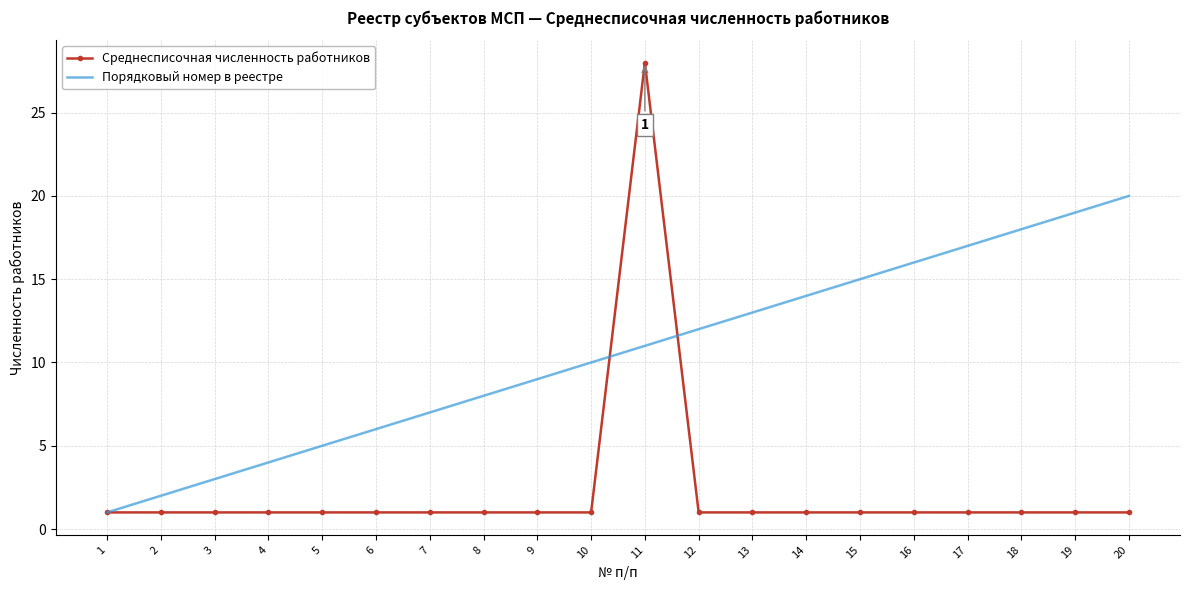

Reading left to right, transcribe all the data shown in this chart.

Среднесписочная численность работников: 1=1	2=1	3=1	4=1	5=1	6=1	7=1	8=1	9=1	10=1	11=28	12=1	13=1	14=1	15=1	16=1	17=1	18=1	19=1	20=1
Порядковый номер в реестре: 1=1	2=2	3=3	4=4	5=5	6=6	7=7	8=8	9=9	10=10	11=11	12=12	13=13	14=14	15=15	16=16	17=17	18=18	19=19	20=20